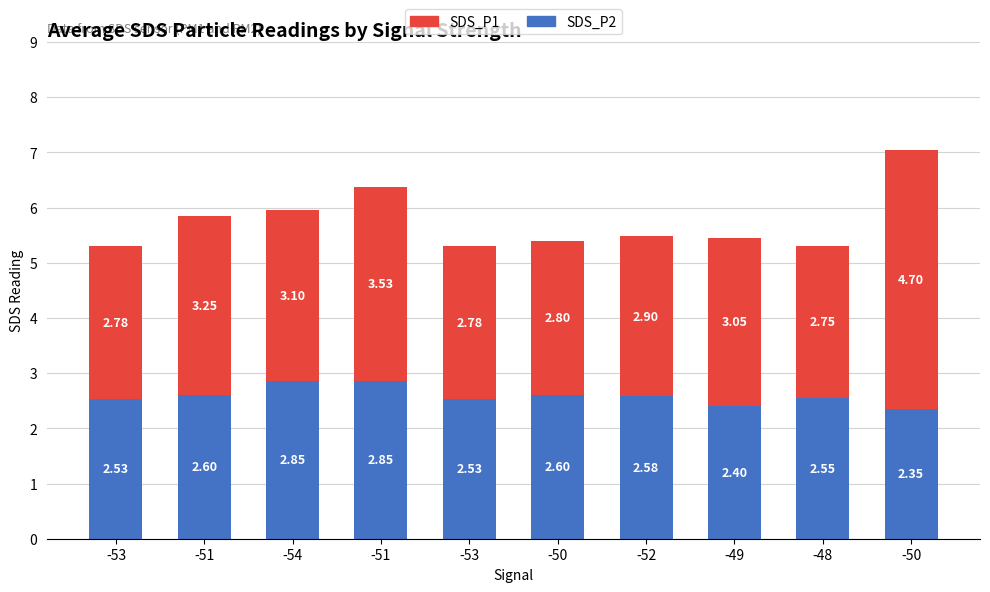

Rank the categories by SDS_P1 value from highest to lowest.

-50, -51, -51, -54, -49, -52, -50, -53, -53, -48